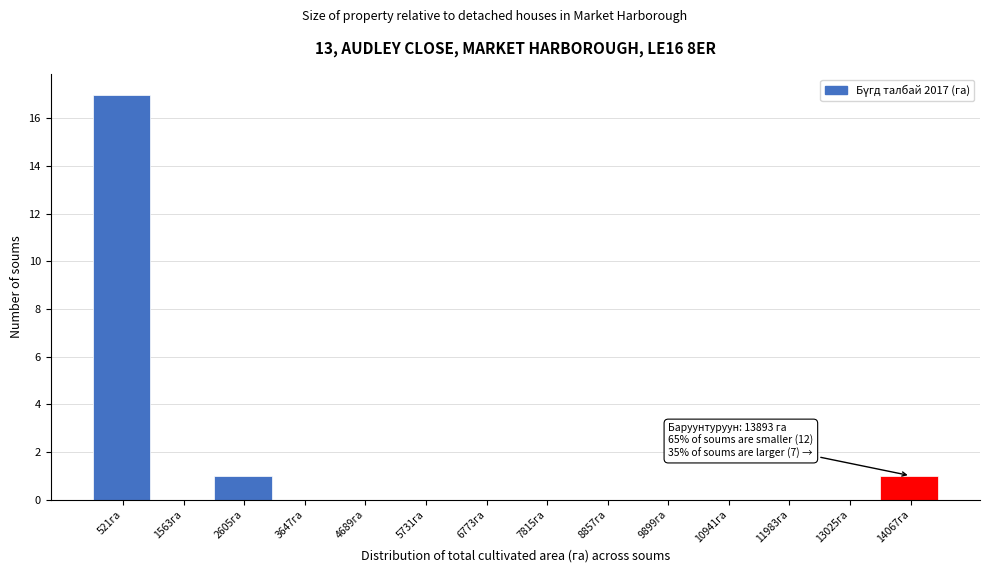

Which range on the x-axis has the tallest bar?

0 to 1000